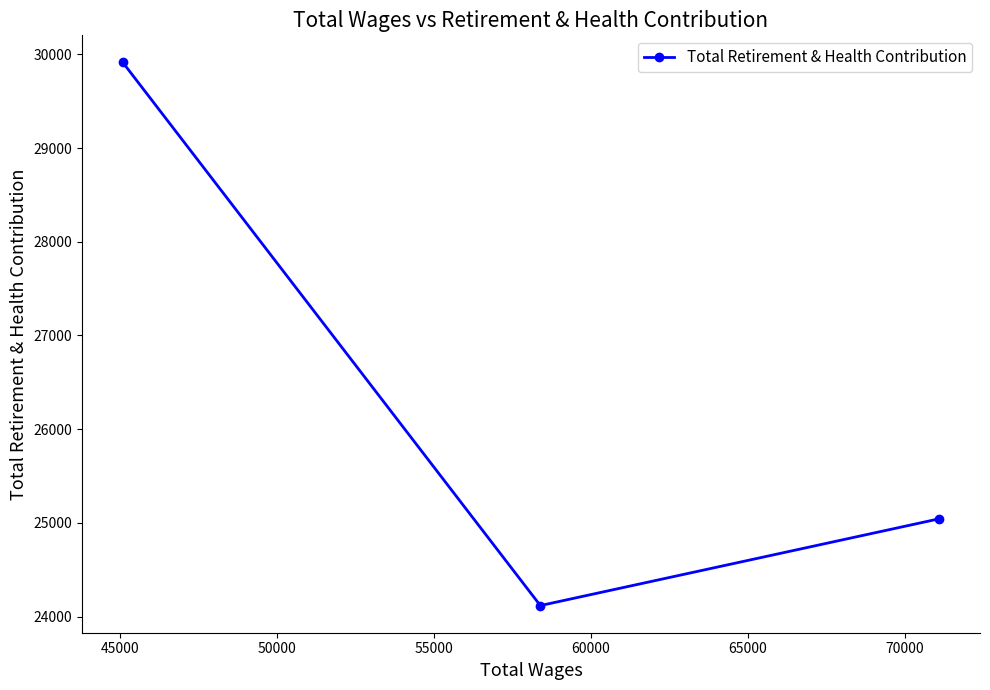

Does the chart have visible grid lines?

No